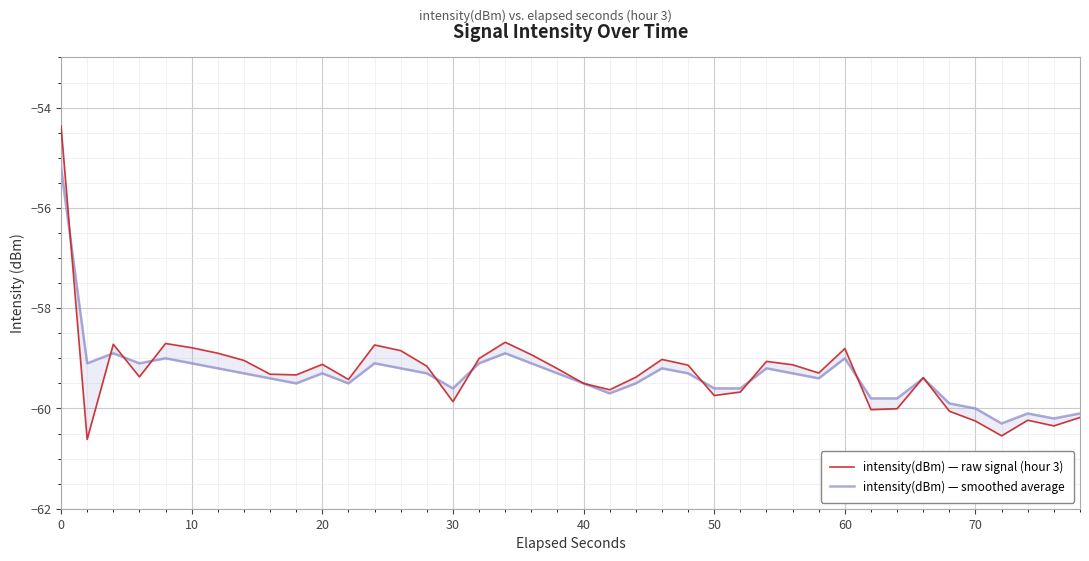

The intensity(dBm) — raw signal (hour 3) series shows -22.6 at 16. True or false?

False